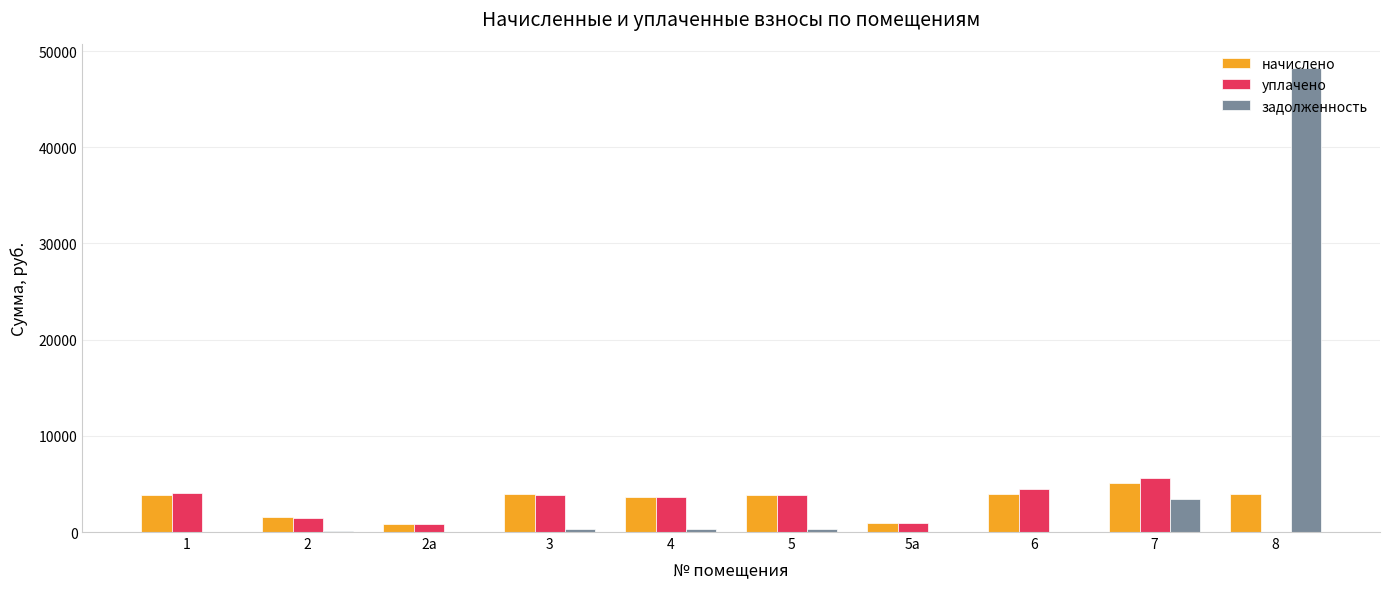

What is the sum of the задолженность values at 8 and 6?

48278.2